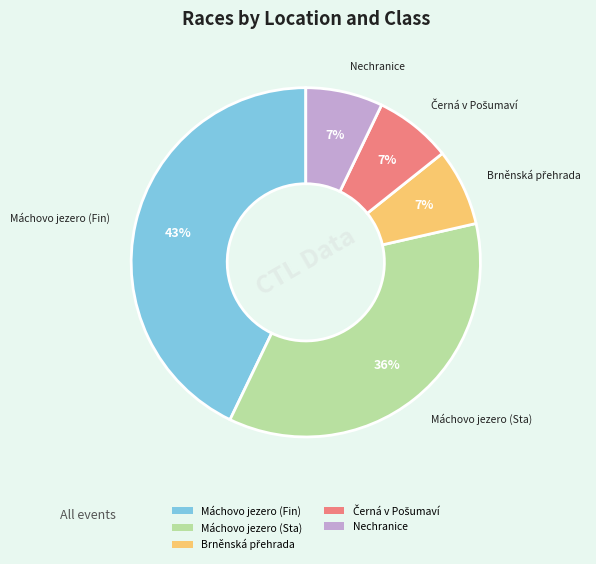

To the nearest percent, what is the difference between the largest and smallest slice percentages?

36%